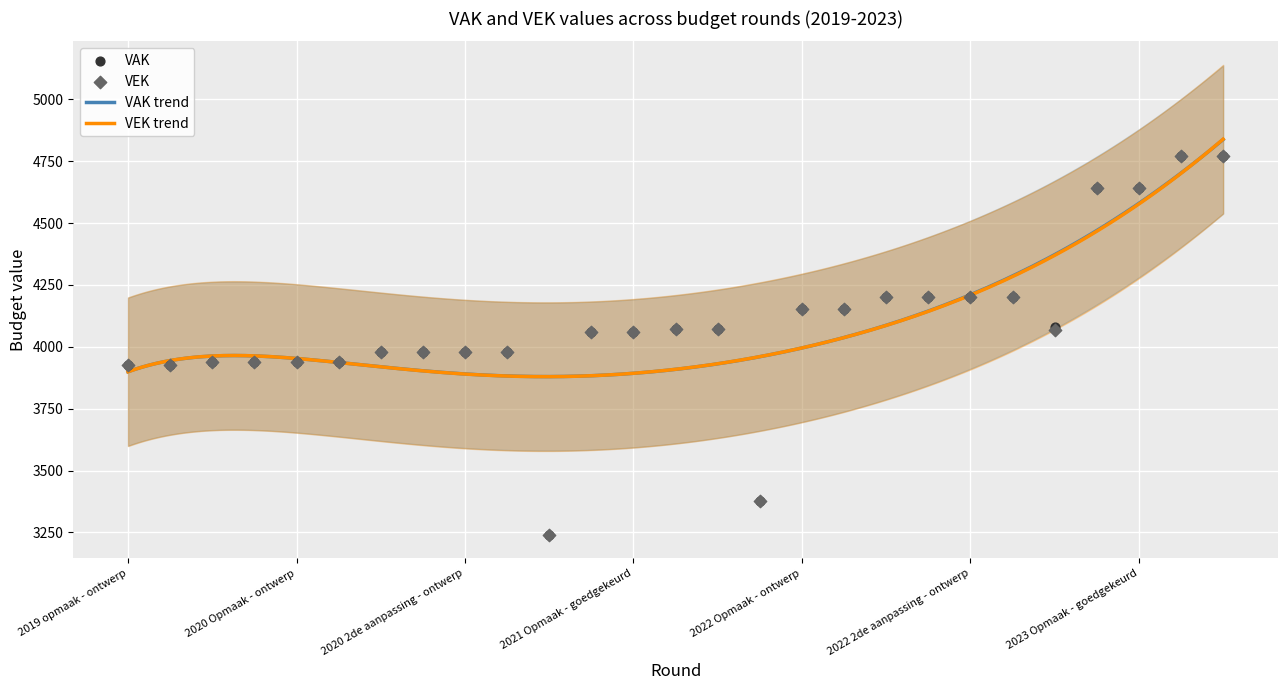

What are all the series names shown in the legend?

VAK, VEK